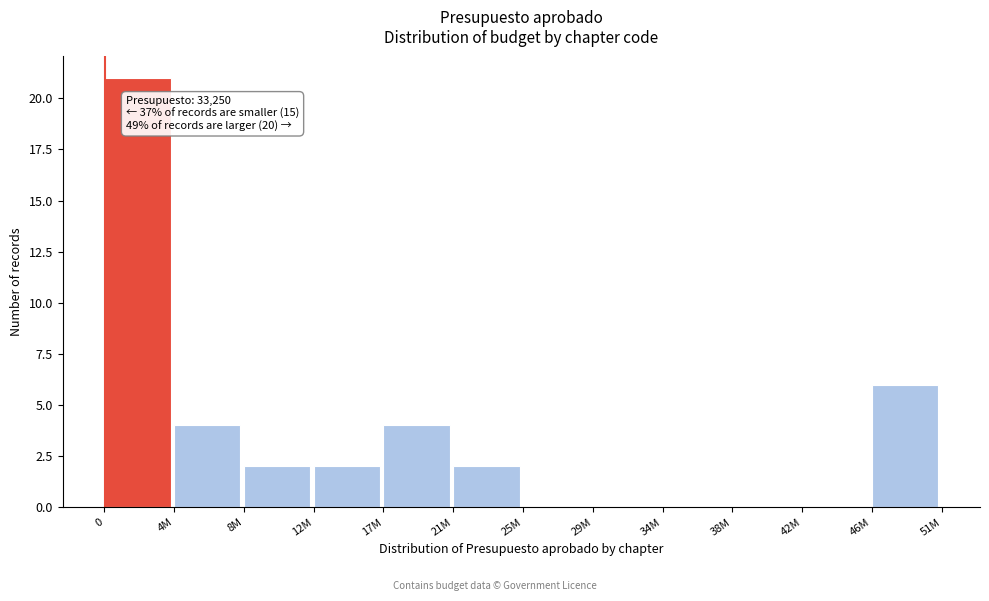

Reading left to right, extract all data points from this chart.

0=21	4M=4	8M=2	12M=2	17M=4	21M=2	25M=0	29M=0	34M=0	38M=0	42M=0	46M=6